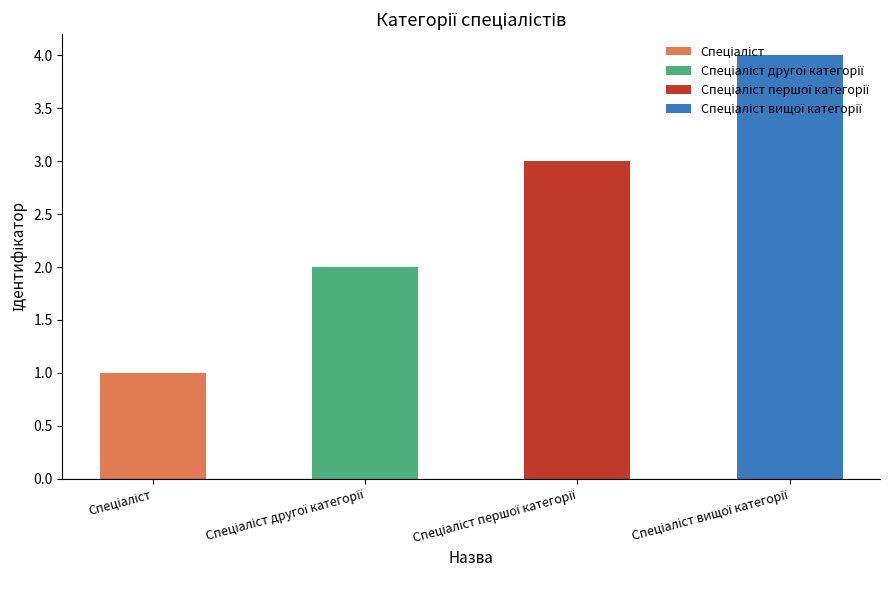

Which has a higher value, Спеціаліст другої категорії or Спеціаліст першої категорії?

Спеціаліст першої категорії